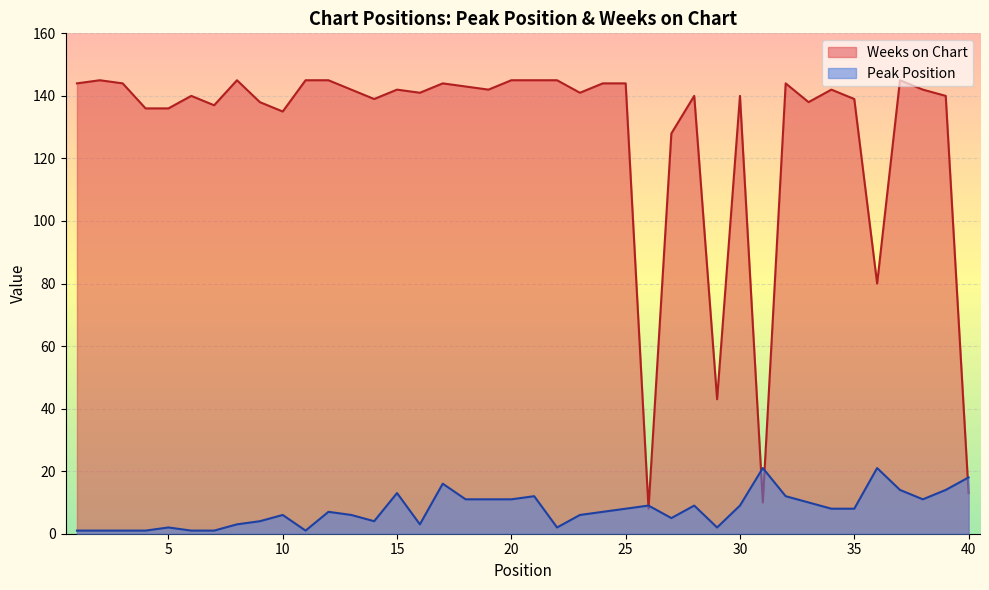

What is the sum of the Weeks on Chart values at 32 and 26?

152